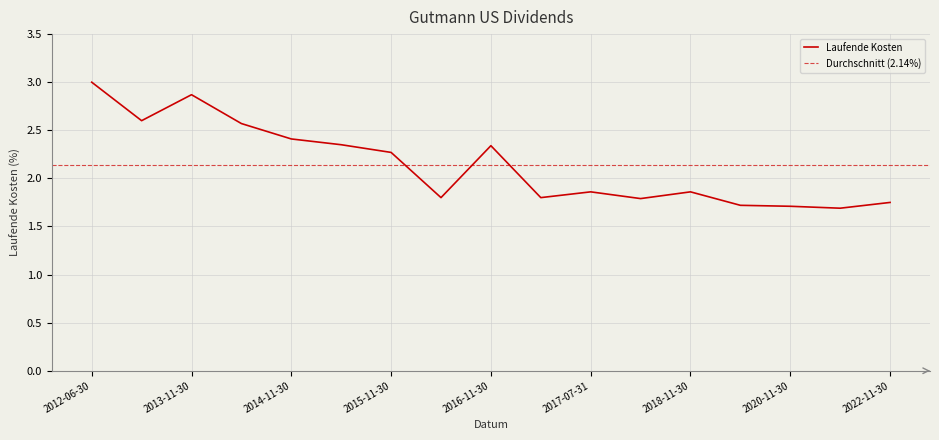

What is the difference between the maximum and minimum values?

1.3